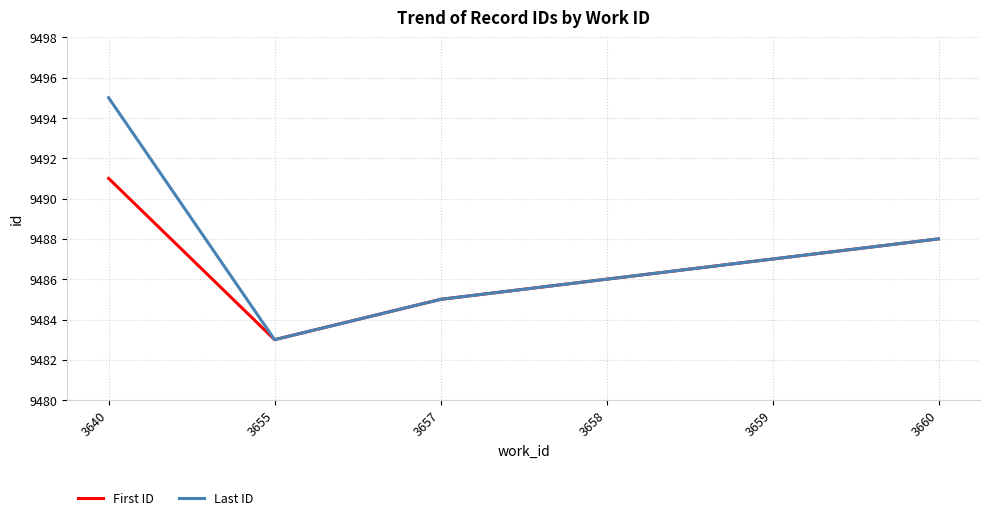

True or false: First ID has more than 1 interior local peaks.

False